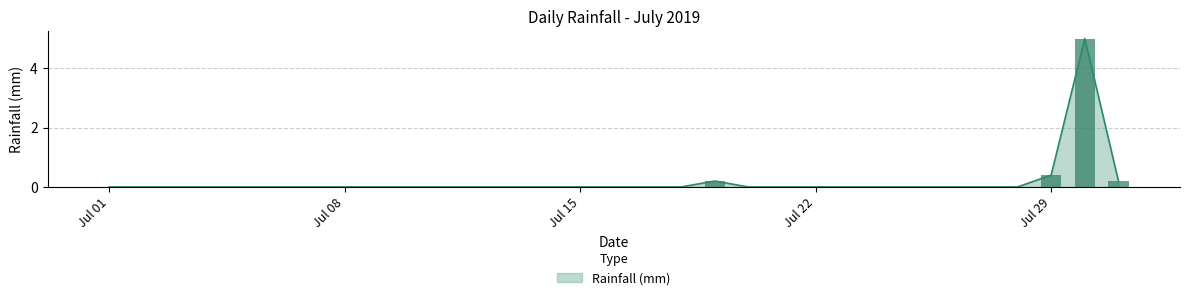

How many distinct data groups are displayed?

1